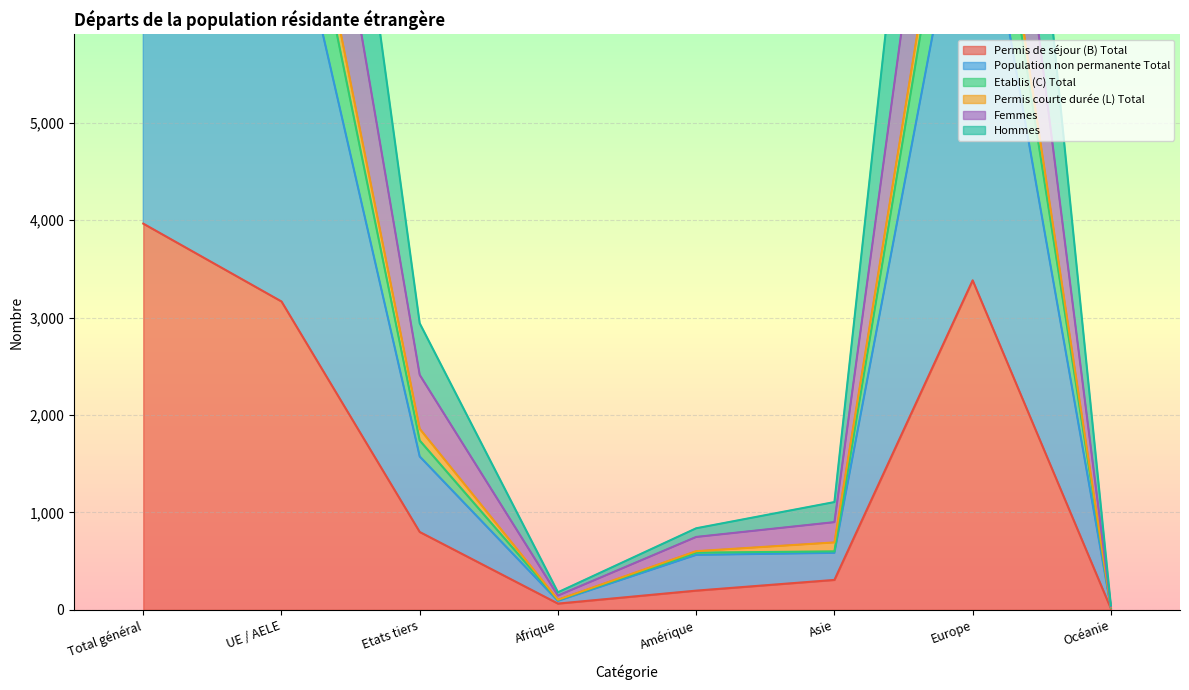

What is the approximate value of Permis de séjour (B) Total at UE / AELE?

3165